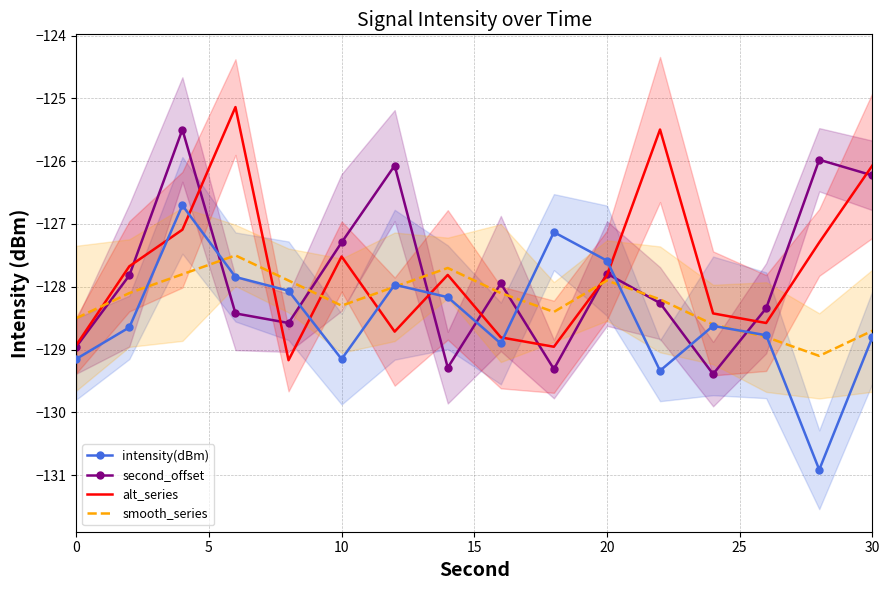

Between 11 and 15, which series saw the biggest shift?

second_offset